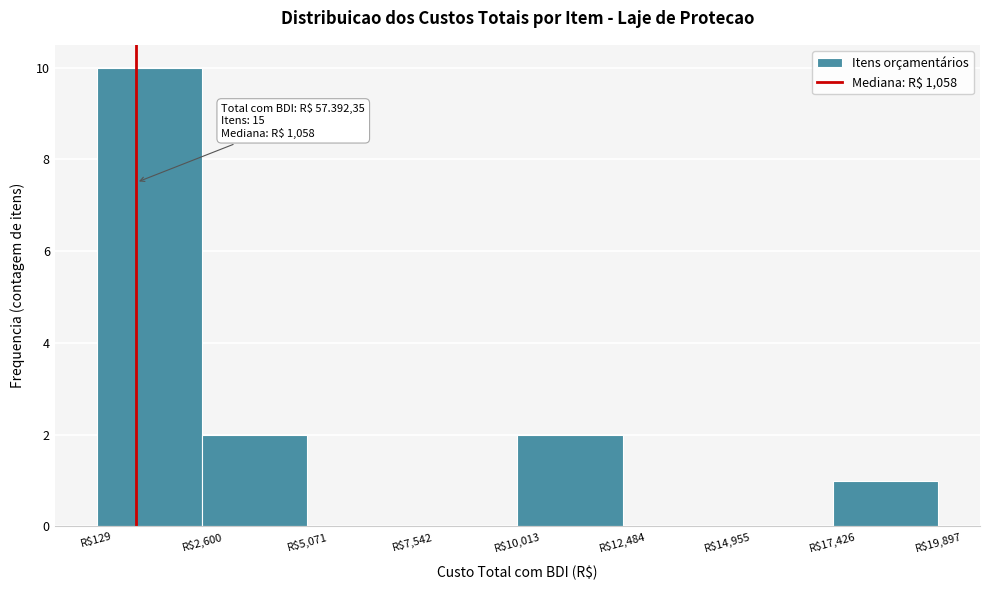

Over which range of the x-axis is the bar tallest?

0 to 2500